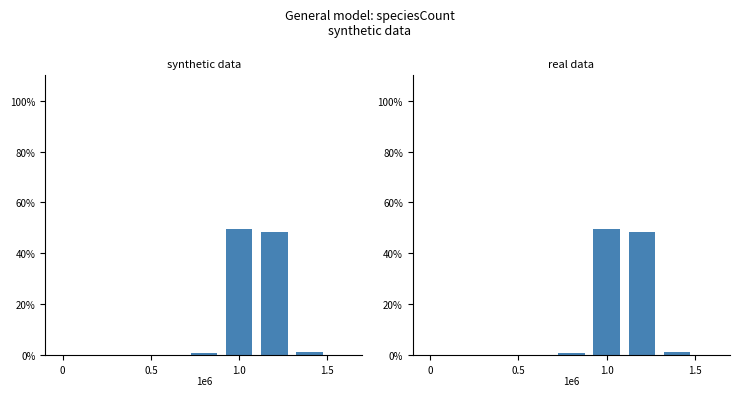

At which label does the data first exceed 1?

1.0